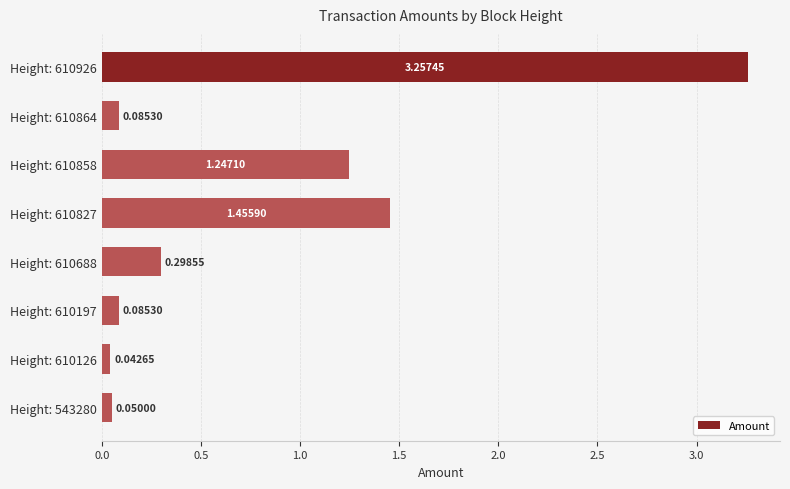

Which has a higher value, Height: 543280 or Height: 610864?

Height: 610864